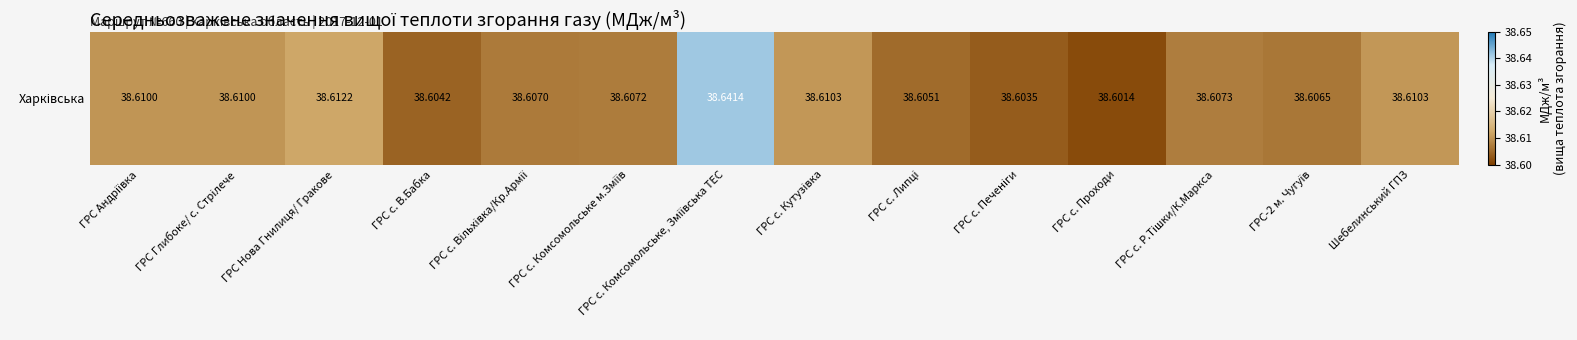

What is the maximum value shown in the chart?

38.6